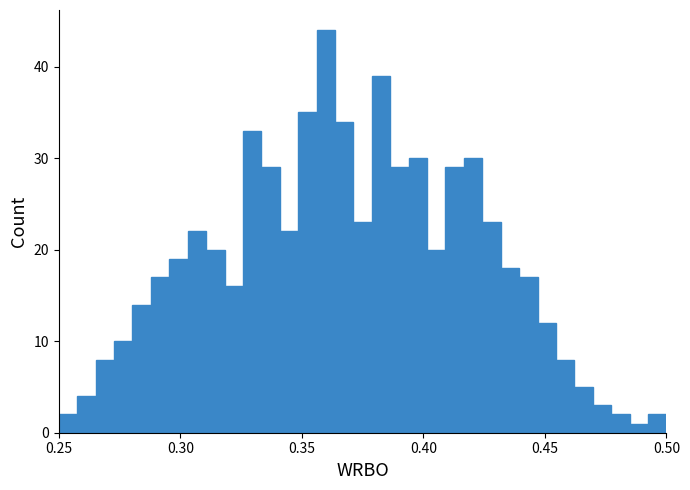

Around what value on the x-axis is the tallest bar? Give the approximate position of its centre, as read against the axis.

0.360